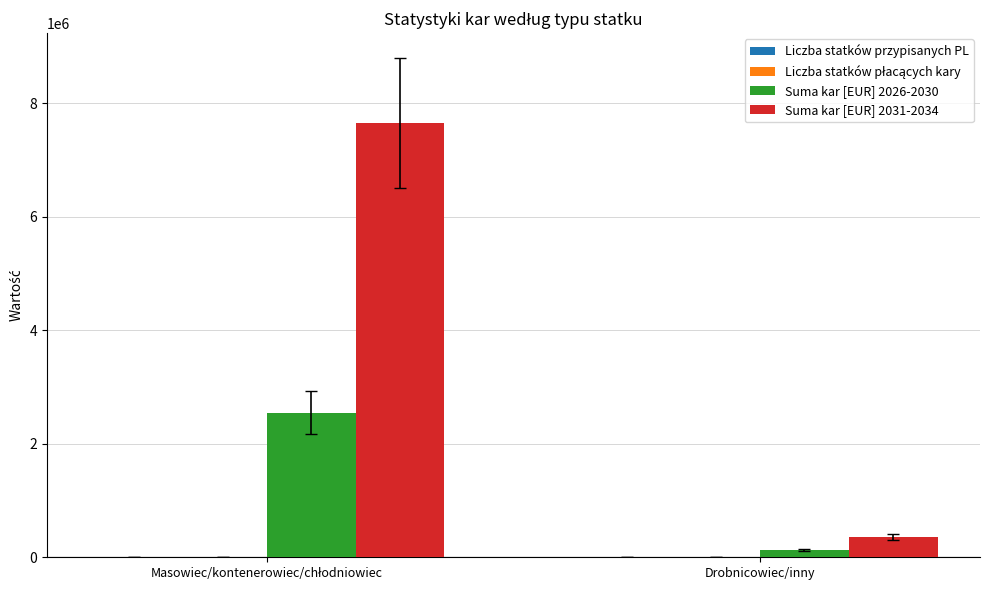

Count the Suma kar [EUR] 2026-2030 values in the range 120000 to 2550000.

2